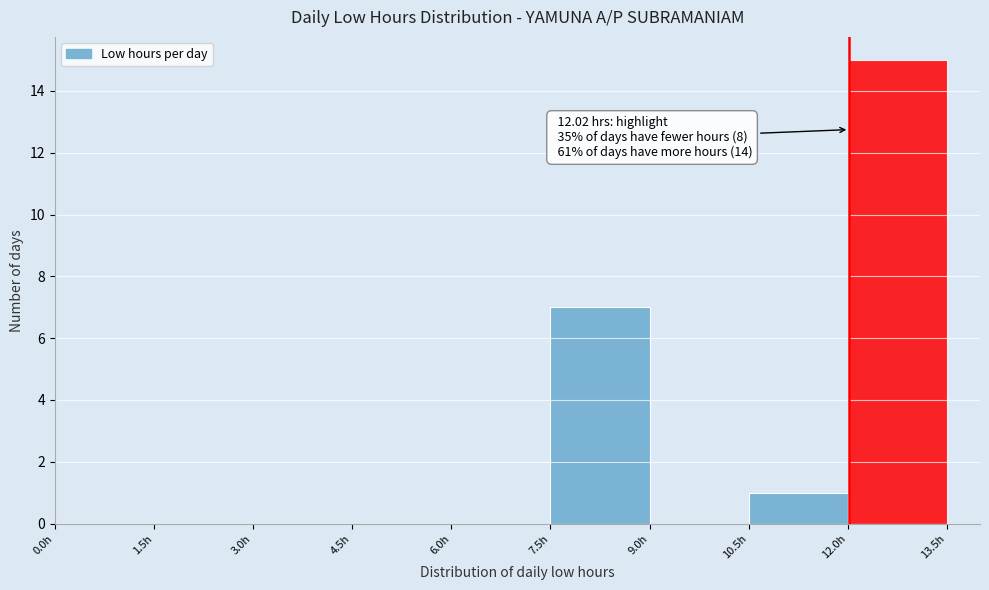

Over which range of the x-axis is the bar tallest?

12.0 to 13.5